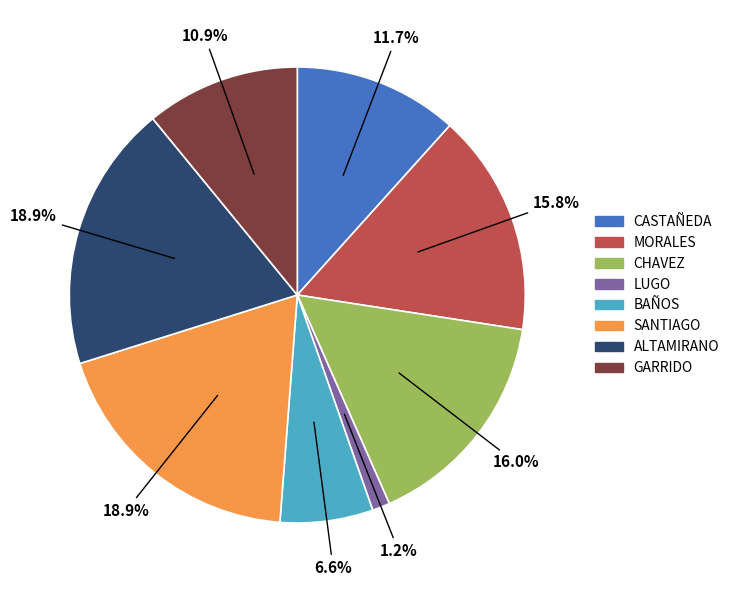

Between ALTAMIRANO and CASTAÑEDA, which is larger?

ALTAMIRANO